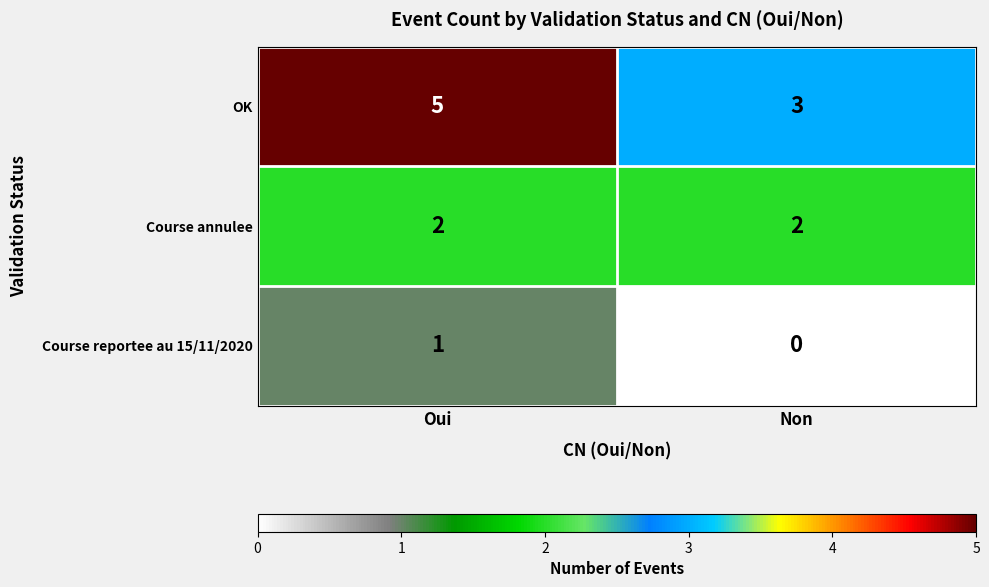

Reading left to right, transcribe all the data shown in this chart.

OK: Oui=5	Non=3
Course annulee: Oui=2	Non=2
Course reportee au 15/11/2020: Oui=1	Non=0